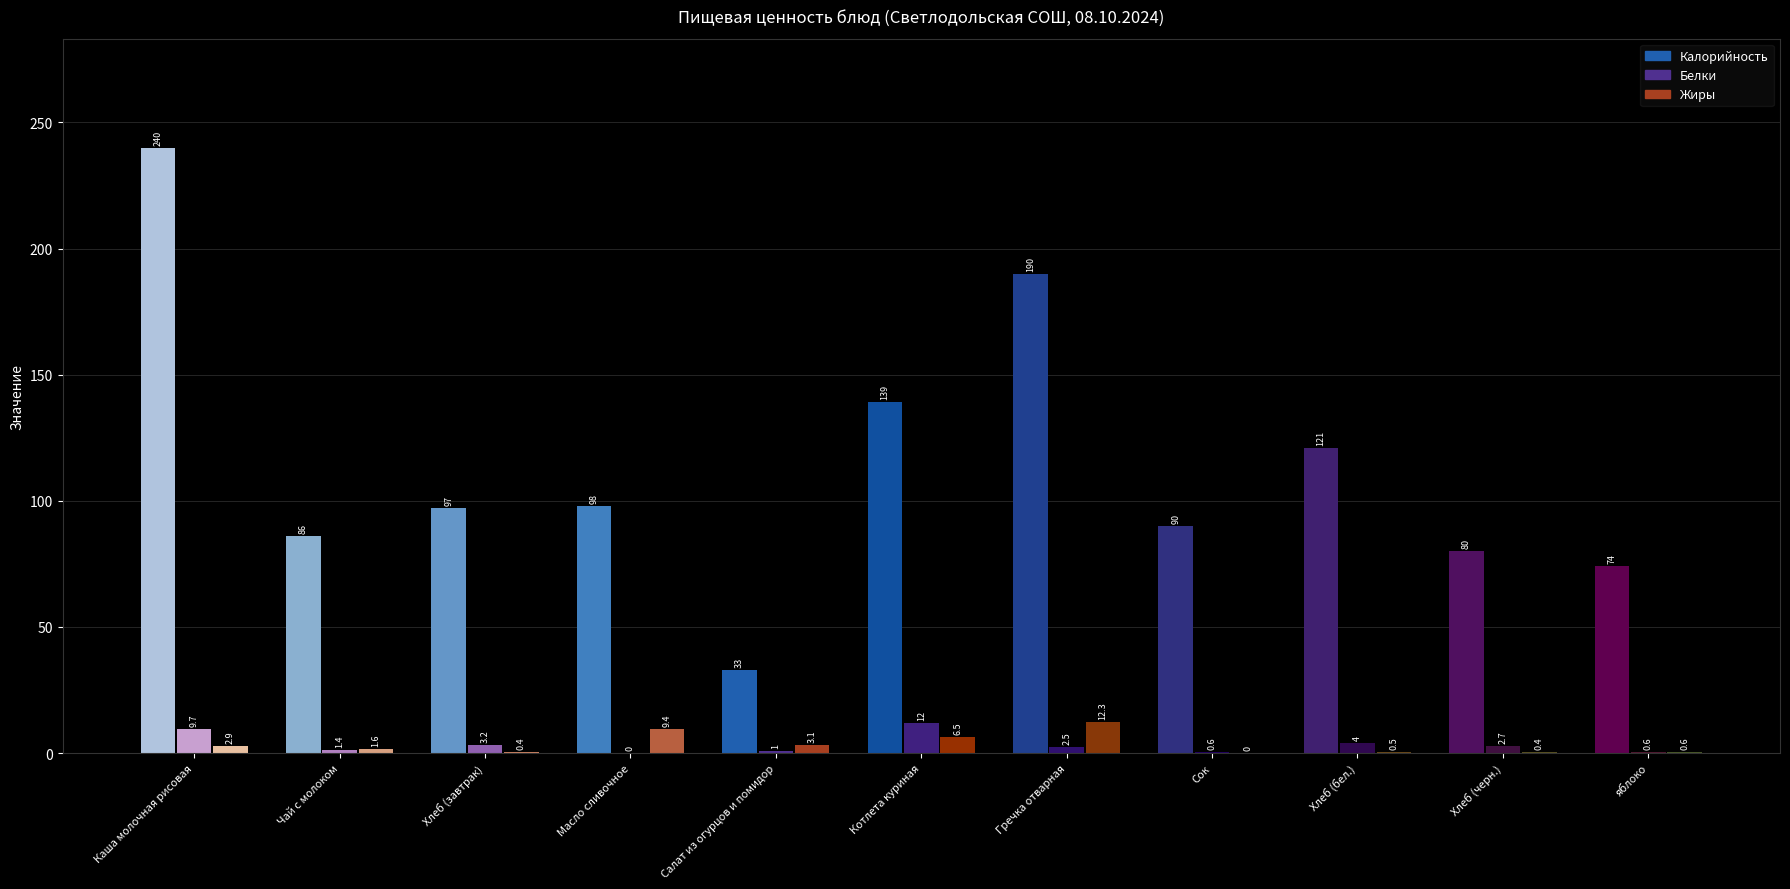

How many bars are there in each group?

3